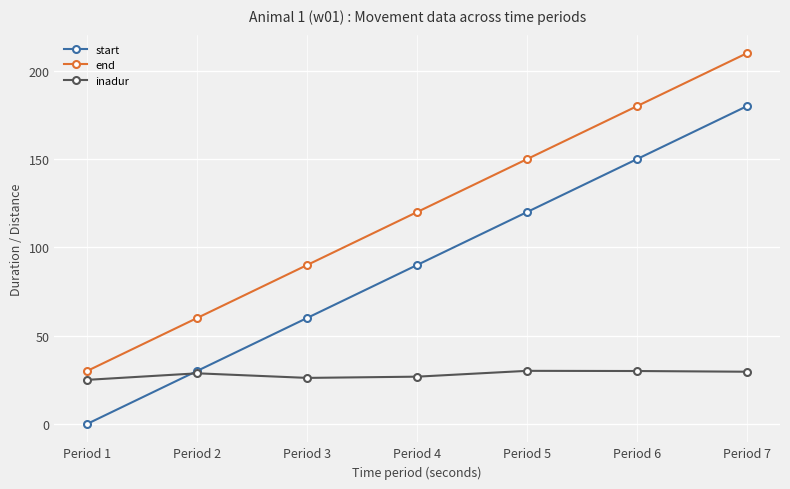

What is the value of the inadur point at the 3rd from the left?

26.0